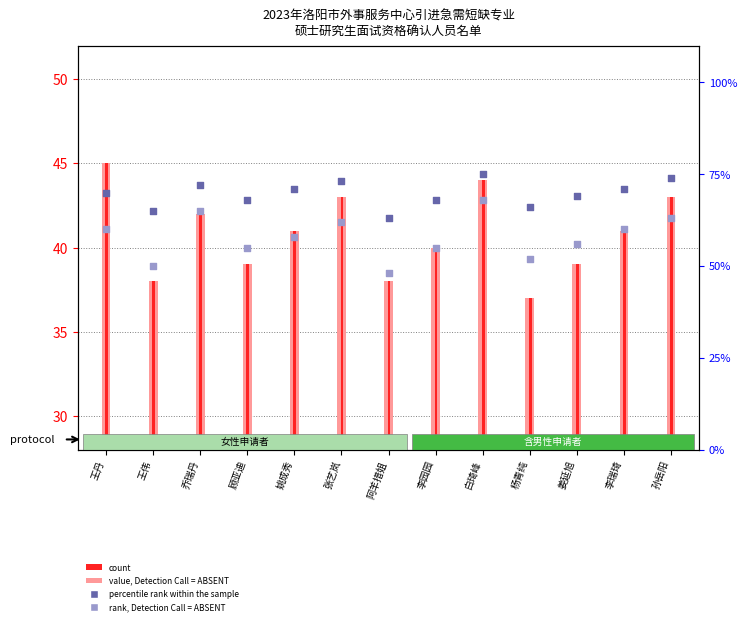

What are all the series names shown in the legend?

value, Detection Call = ABSENT, count, rank, Detection Call = ABSENT, percentile rank within the sample